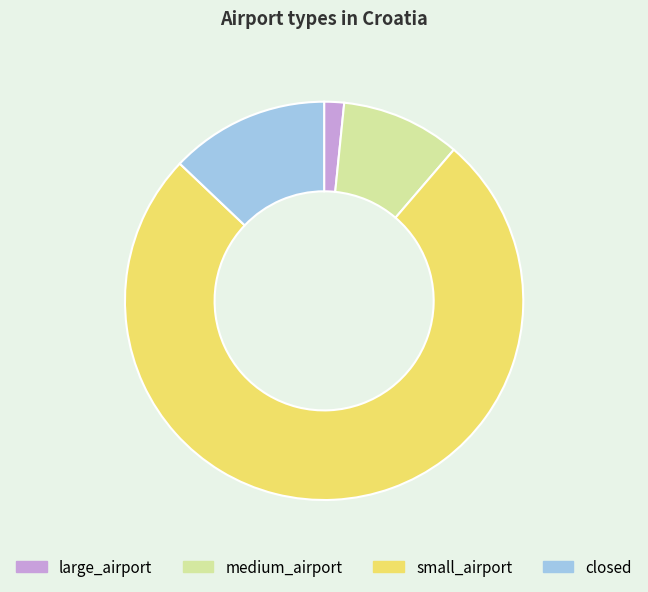

How many slices are in this pie chart?

4